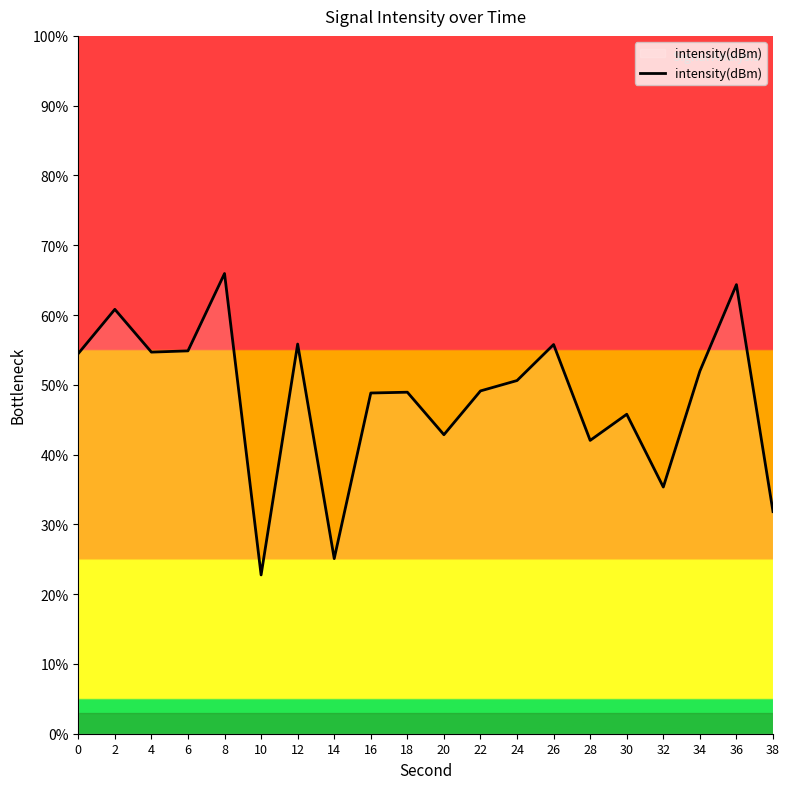

List the labels in order of value, largest first.

8, 36, 2, 12, 26, 6, 4, 0, 34, 24, 22, 18, 16, 30, 20, 28, 32, 38, 14, 10